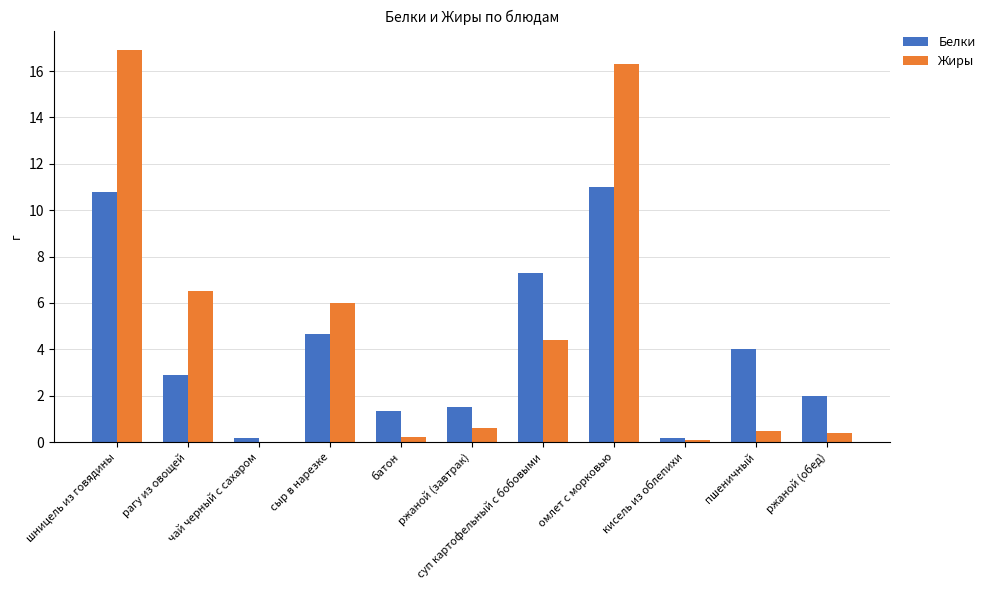

Reading left to right, what are all the values shown in this chart?

Белки: шницель из говядины=10.8	рагу из овощей=2.9	чай черный с сахаром=0.2	сыр в нарезке=4.7	батон=1.4	ржаной (завтрак)=1.5	суп картофельный с бобовыми=7.3	омлет с морковью=11.0	кисель из облепихи=0.2	пшеничный=4.0	ржаной (обед)=2.0
Жиры: шницель из говядины=16.9	рагу из овощей=6.5	чай черный с сахаром=0.0	сыр в нарезке=6.0	батон=0.2	ржаной (завтрак)=0.6	суп картофельный с бобовыми=4.4	омлет с морковью=16.3	кисель из облепихи=0.1	пшеничный=0.5	ржаной (обед)=0.4